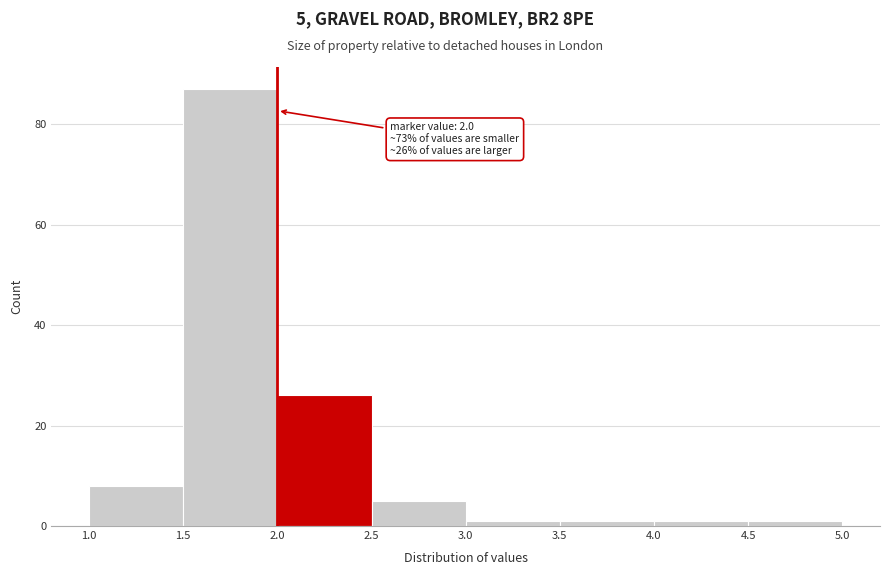

Over which range of the x-axis is the bar tallest?

1.5 to 2.0